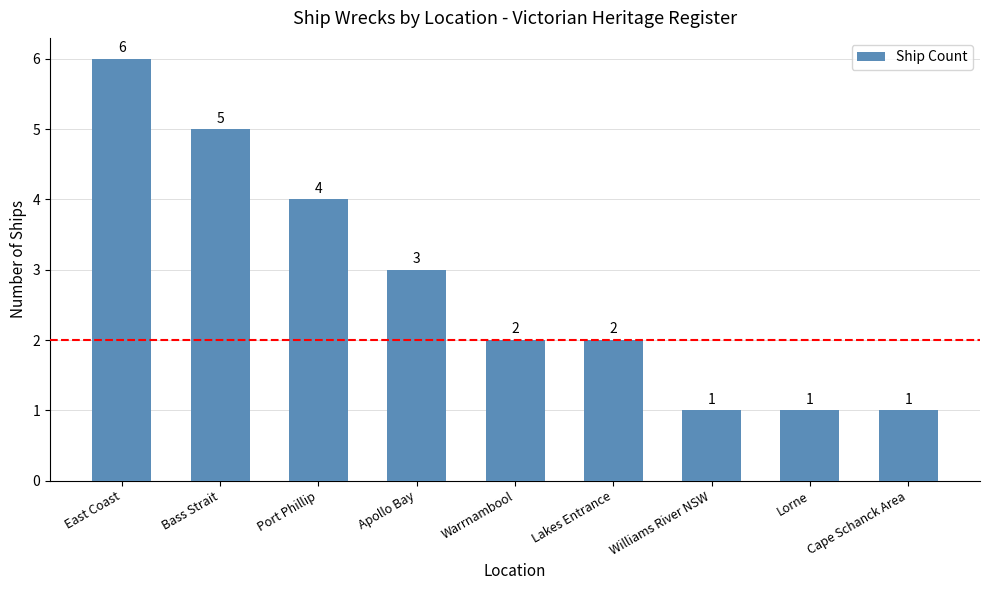

What is the ratio of the value at Port Phillip to the value at Cape Schanck Area?

4.0